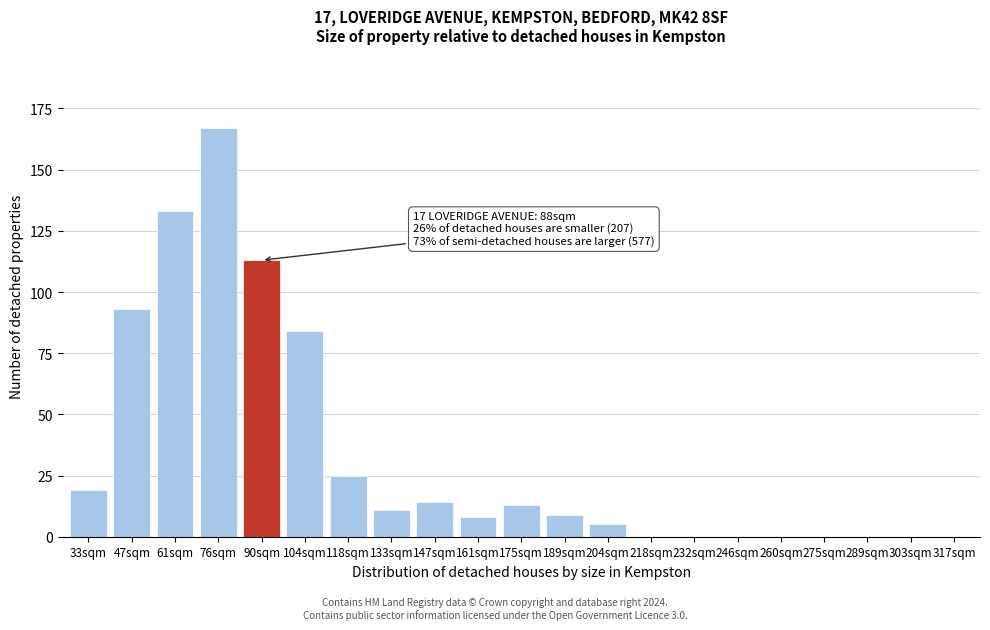

Reading left to right, what are all the values shown in this chart?

33sqm=19	47sqm=93	61sqm=133	76sqm=167	90sqm=113	104sqm=84	118sqm=25	133sqm=11	147sqm=14	161sqm=8	175sqm=13	189sqm=9	204sqm=5	218sqm=0	232sqm=0	246sqm=0	260sqm=0	275sqm=0	289sqm=0	303sqm=0	317sqm=0